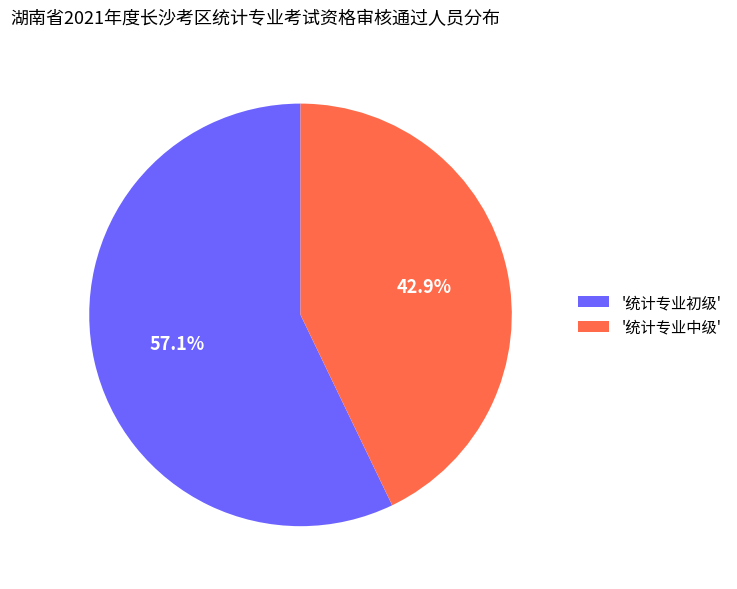

What is the ratio of the value at '统计专业初级' to the value at '统计专业中级'?

1.3